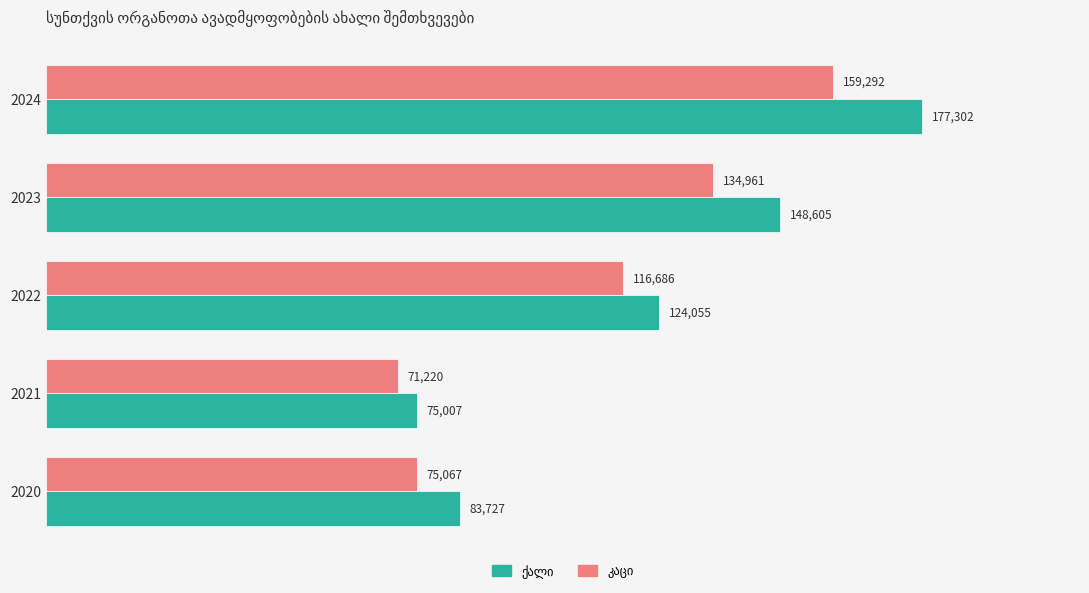

How many data points does each series have?

5